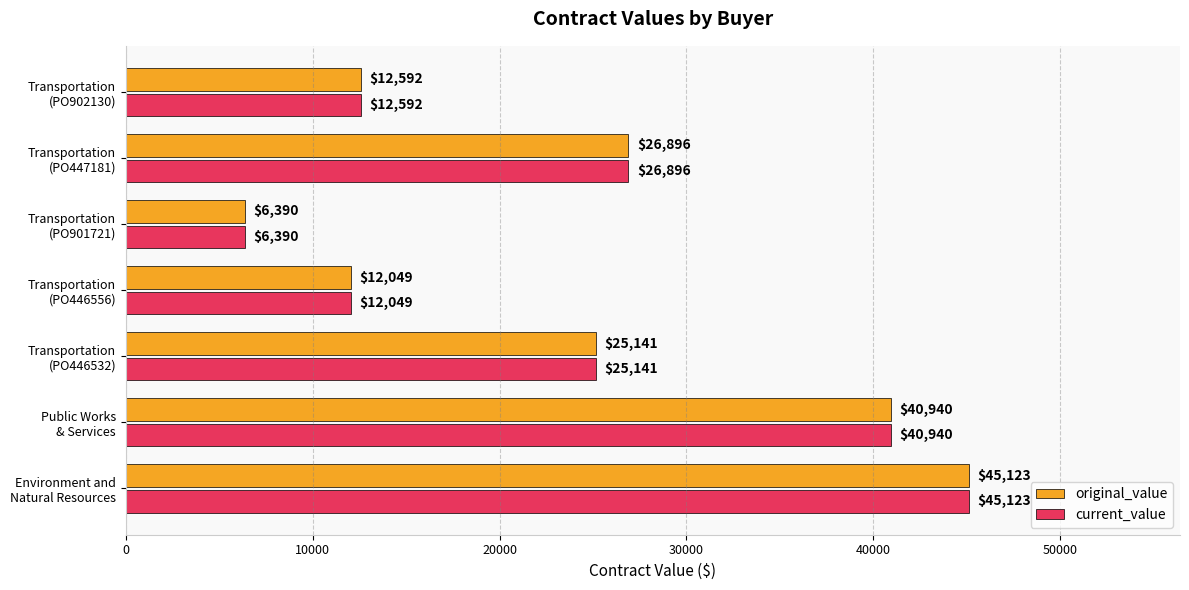

At how many categories does at least one series exceed 8772?

6